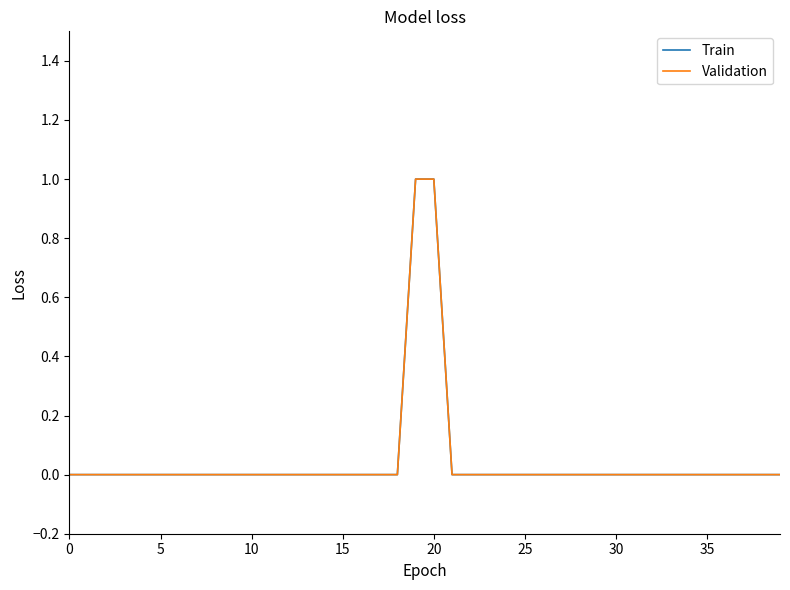

Does the chart display data point markers on the line(s)?

No